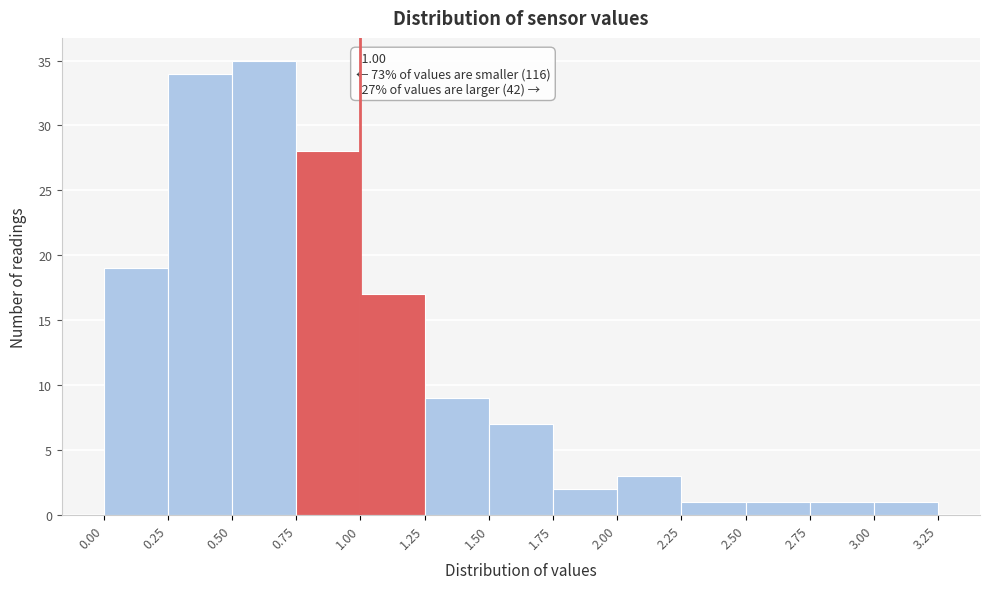

Which range on the x-axis has the tallest bar?

0.50 to 0.75